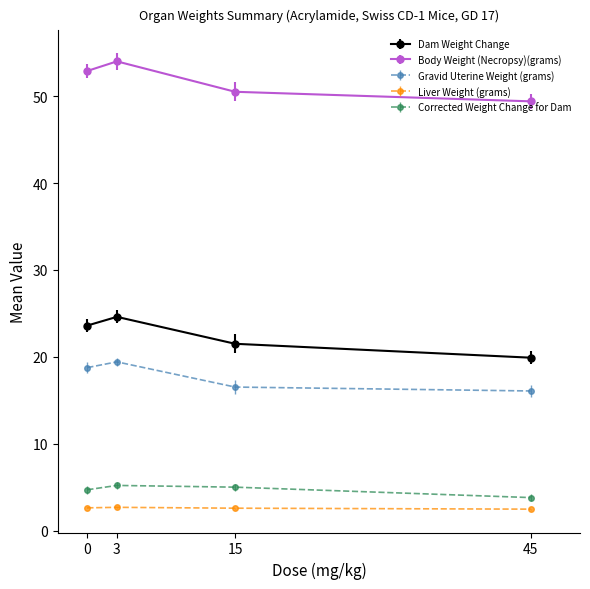

Count the number of data series in this chart.

5